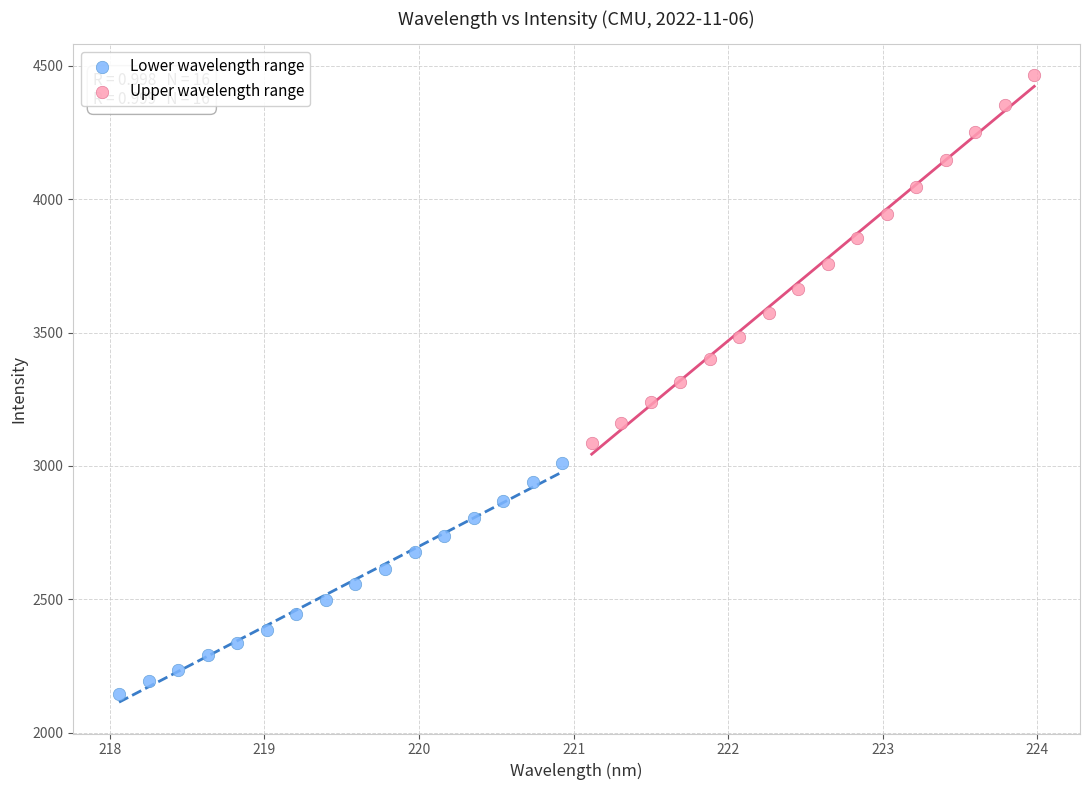

Which series contains the lowest Y value?

Lower wavelength range